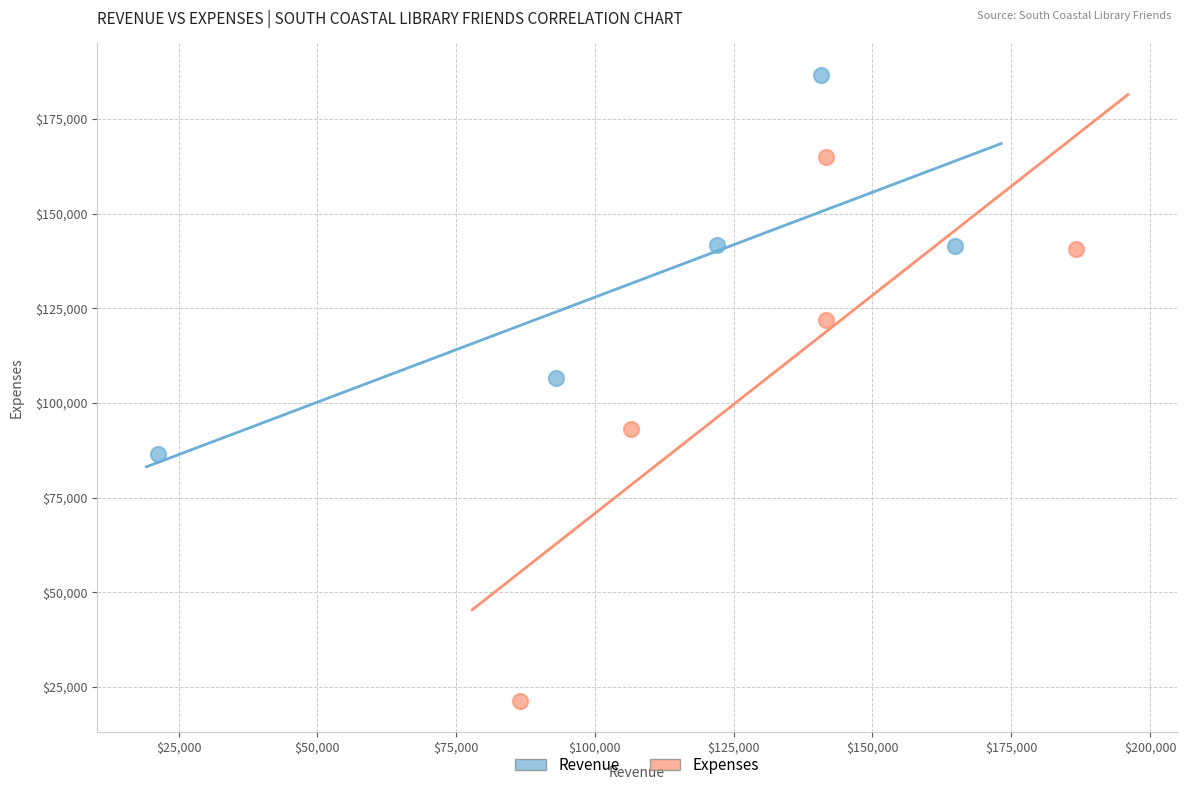

Which series reaches the minimum Y coordinate?

Expenses